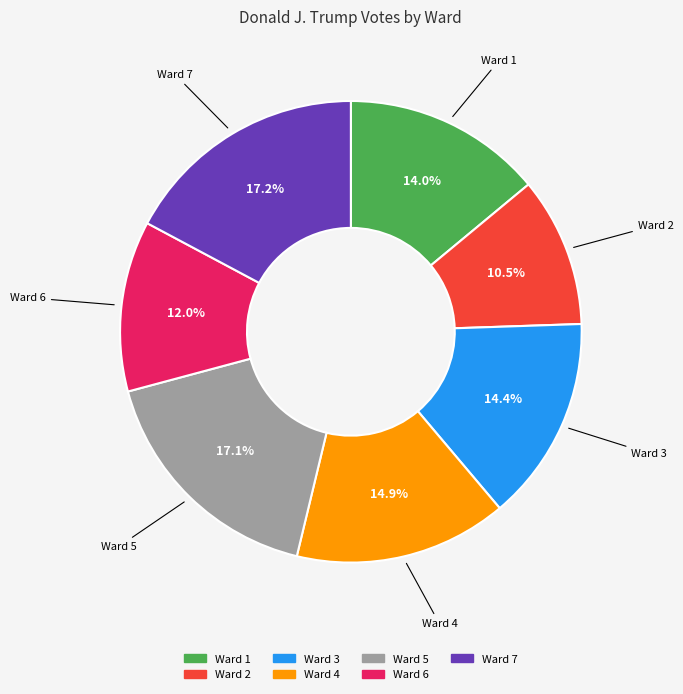

What is the smallest slice in the pie chart?

Ward 2